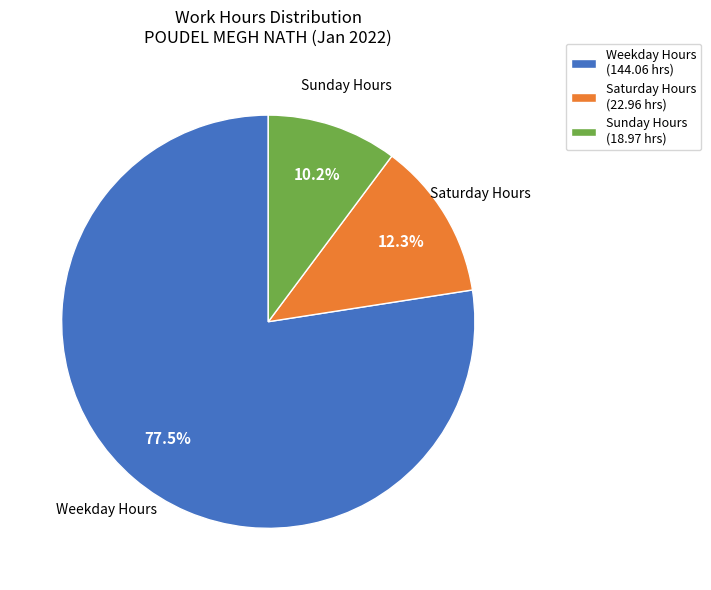

Does any single category account for the majority?

Yes